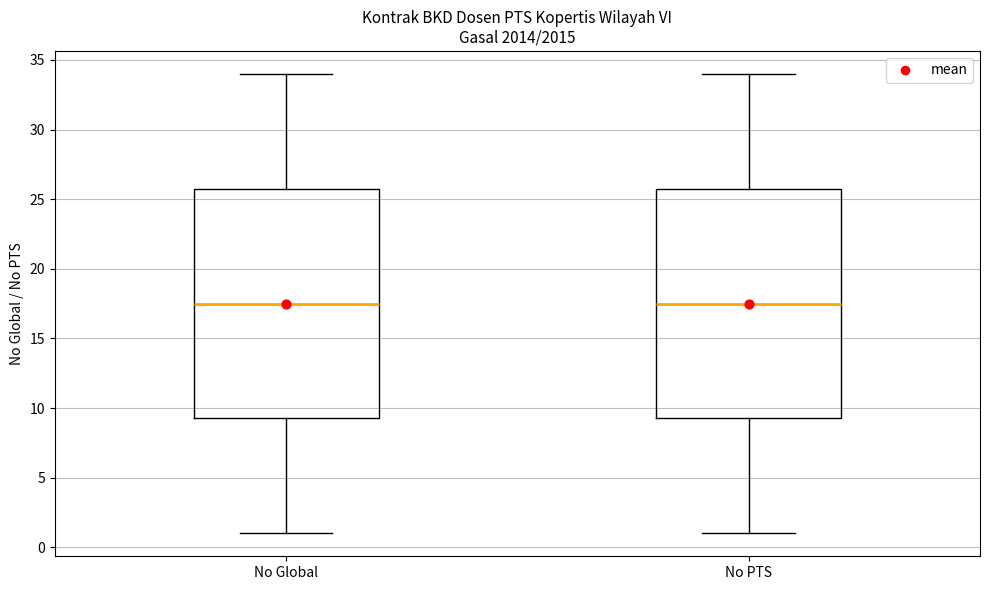

Reading left to right, read every box against the y-axis: the position of its median line, the range the box covers, and the ends of its whiskers. The values are not printed on the chart, so give them approximately, as read against the axis.

No Global: median 17.5, box 9.5 to 26.0, whiskers 1.0 to 34.0
No PTS: median 17.5, box 9.5 to 26.0, whiskers 1.0 to 34.0